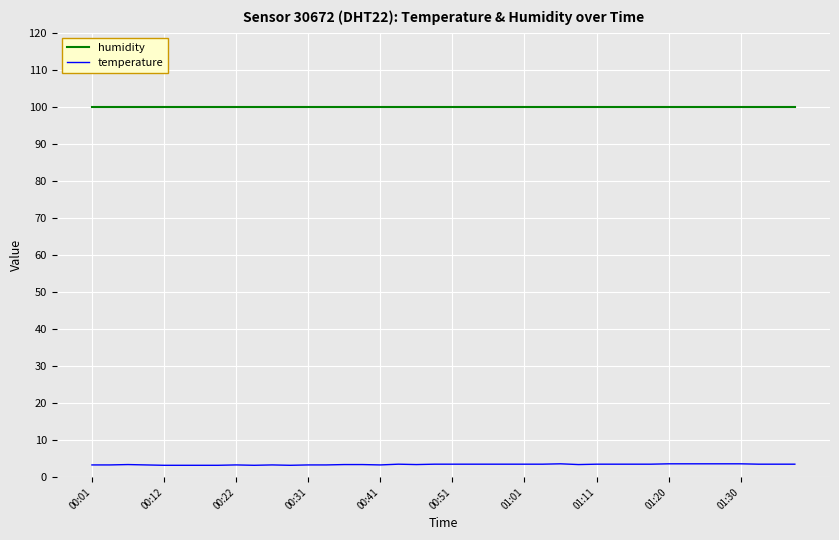

True or false: temperature and humidity intersect in this chart.

False